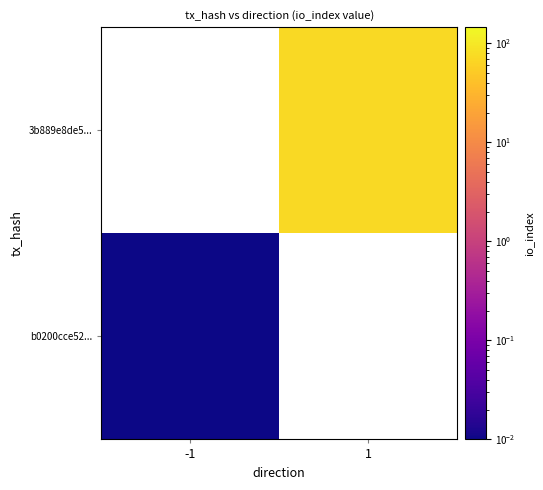

Which series has the largest range (max minus min)?

b0200cce52...